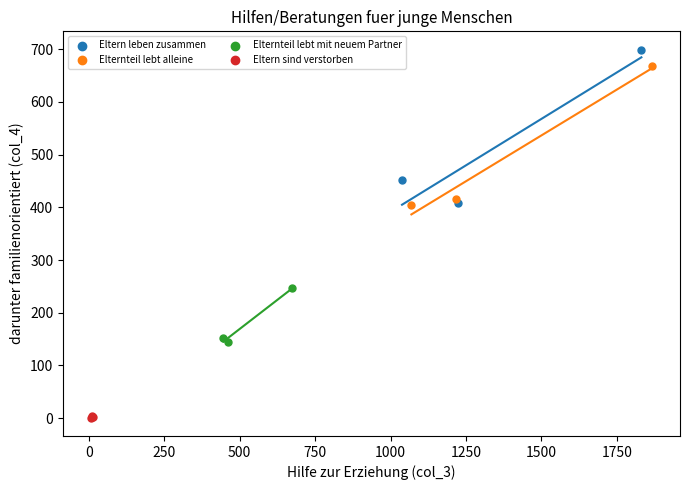

Which series contains the highest Y value?

Eltern leben zusammen